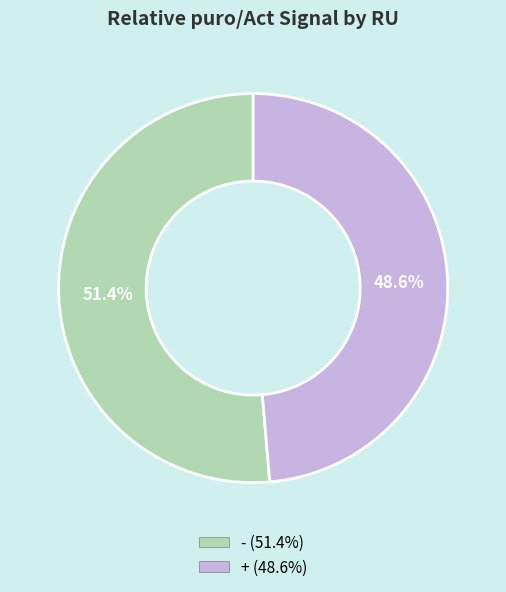

Rank the categories by value from lowest to highest.

+, -